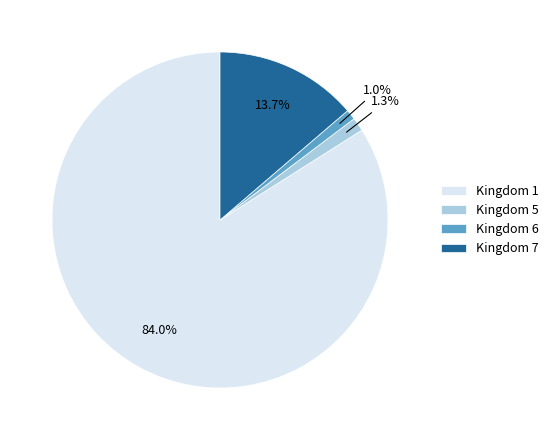

How many segments does this pie chart have?

4